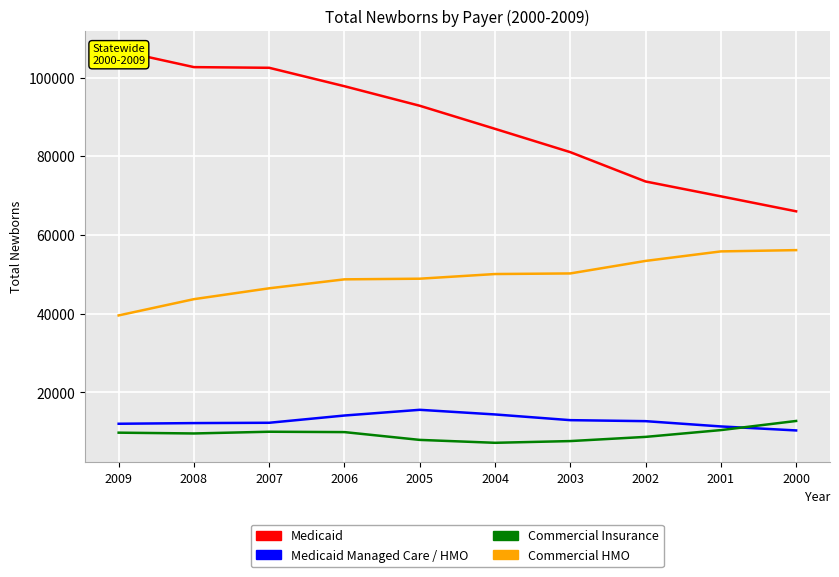

What is the spread (max minus min) of values at 2004?

79754